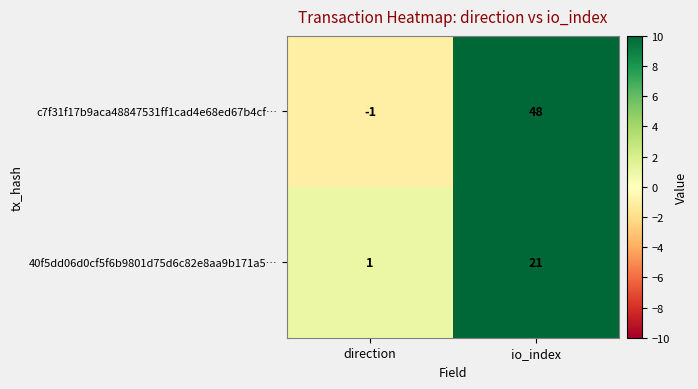

At how many categories does at least one series exceed 10?

1